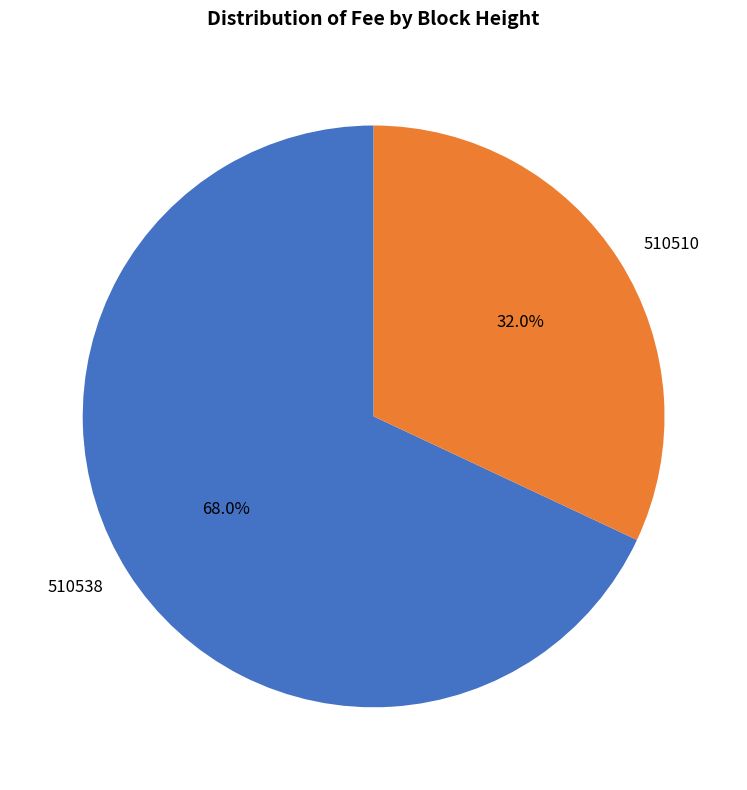

Between 510538 and 510510, which is larger?

510538